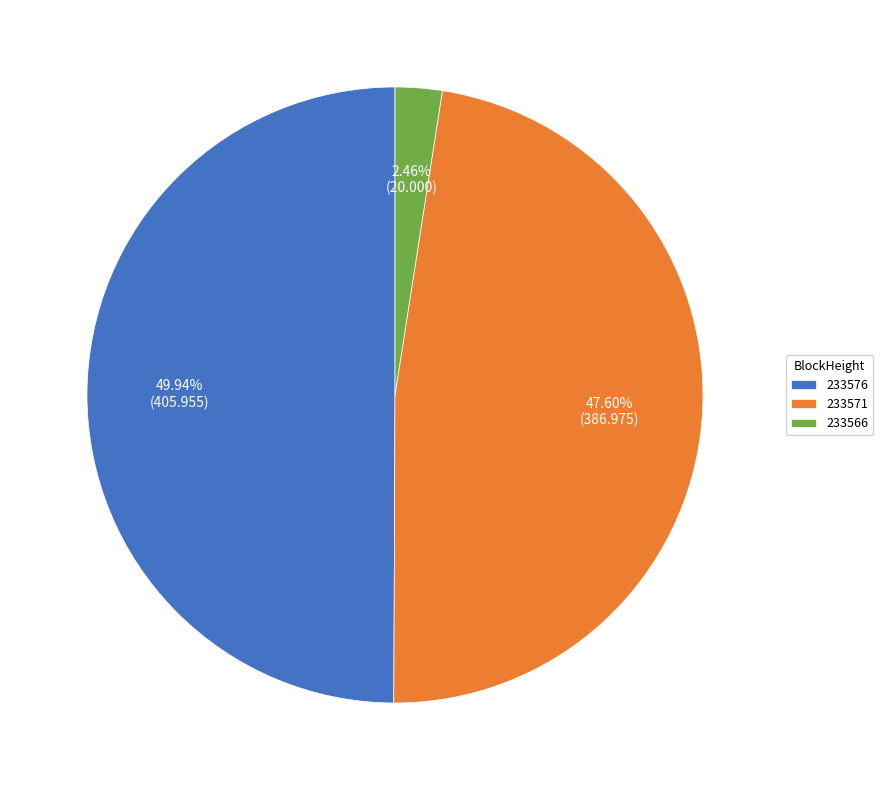

Which has a higher value, 233566 or 233576?

233576